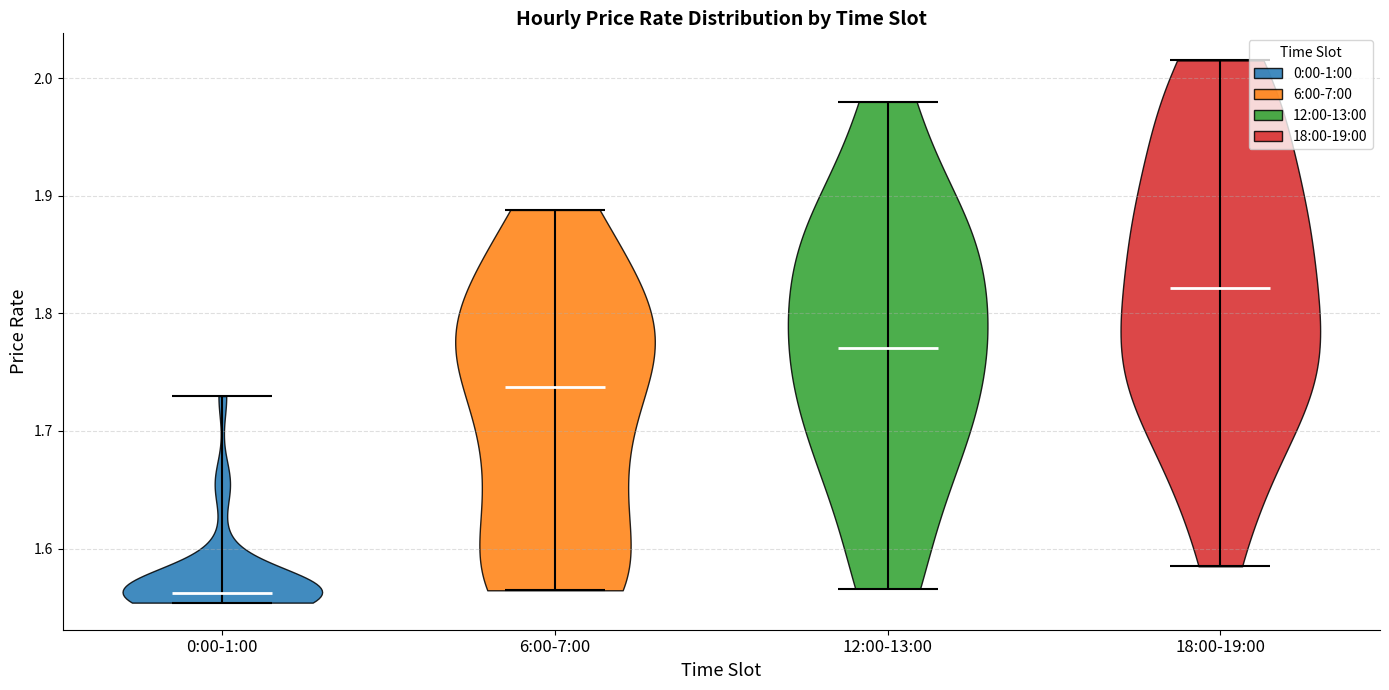

Which violin has the highest median line?

18:00-19:00